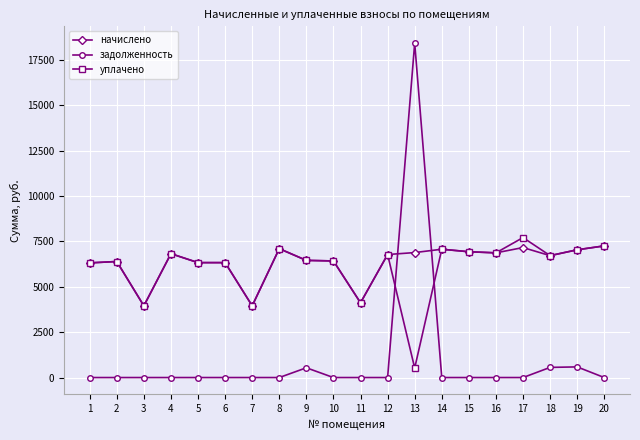

Is this an area chart (filled region under the line)?

No